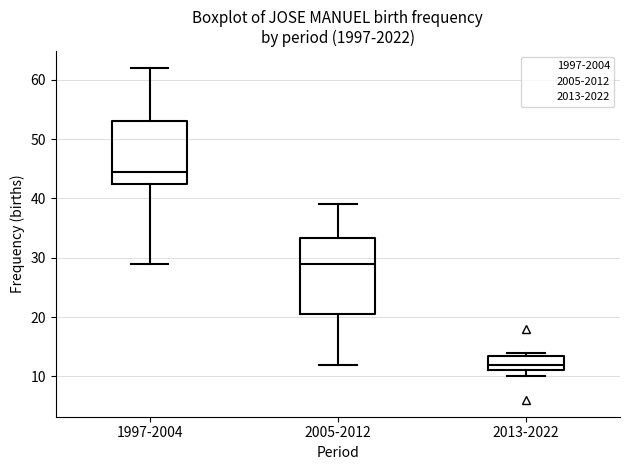

Where is the upper edge of the box for 2013-2022 on the y-axis? The values are not printed on the chart, so give them approximately, as read against the axis.

14